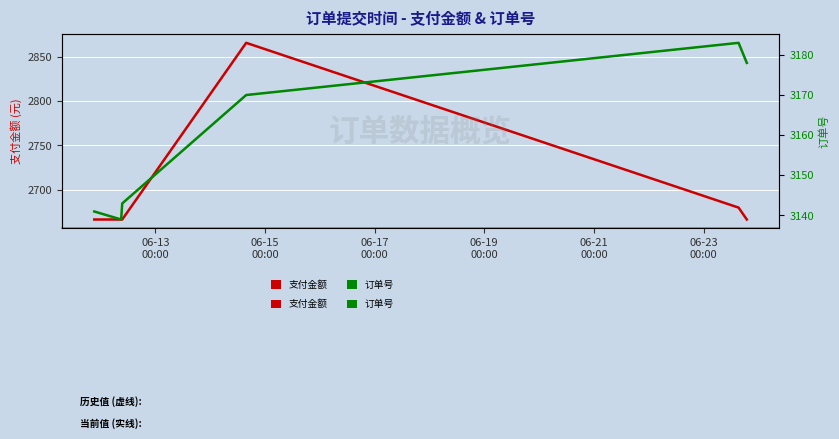

What is the value of the 支付金额 (历史) point at the 2nd from the left?

2666.6